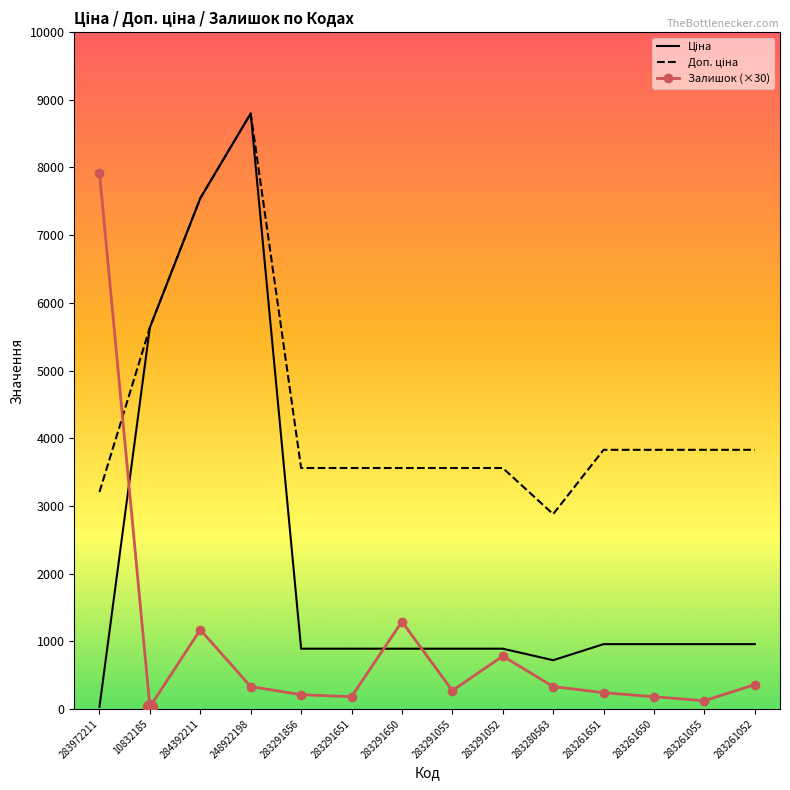

Which label corresponds to the largest value in the chart?

248922198